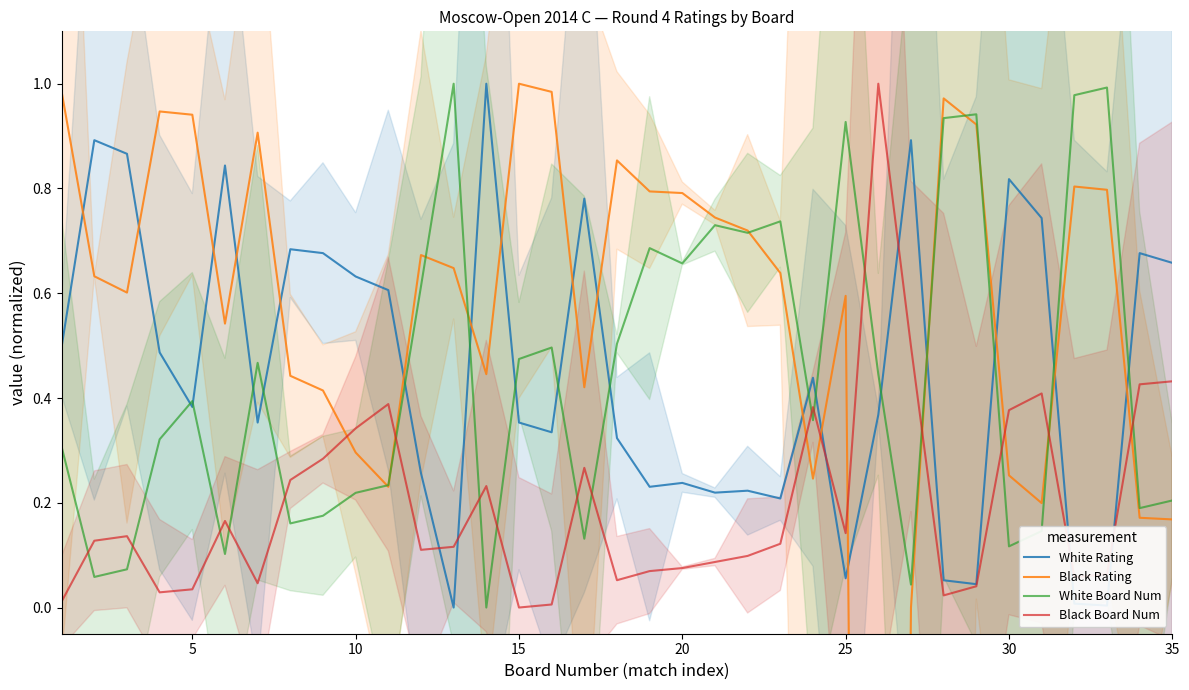

The value of White Rating at 10 is 0.2. True or false?

False